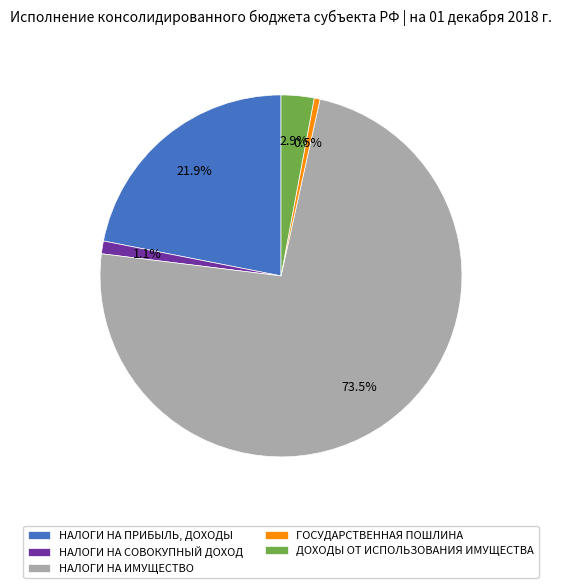

To the nearest percent, what is the average slice percentage?

20%